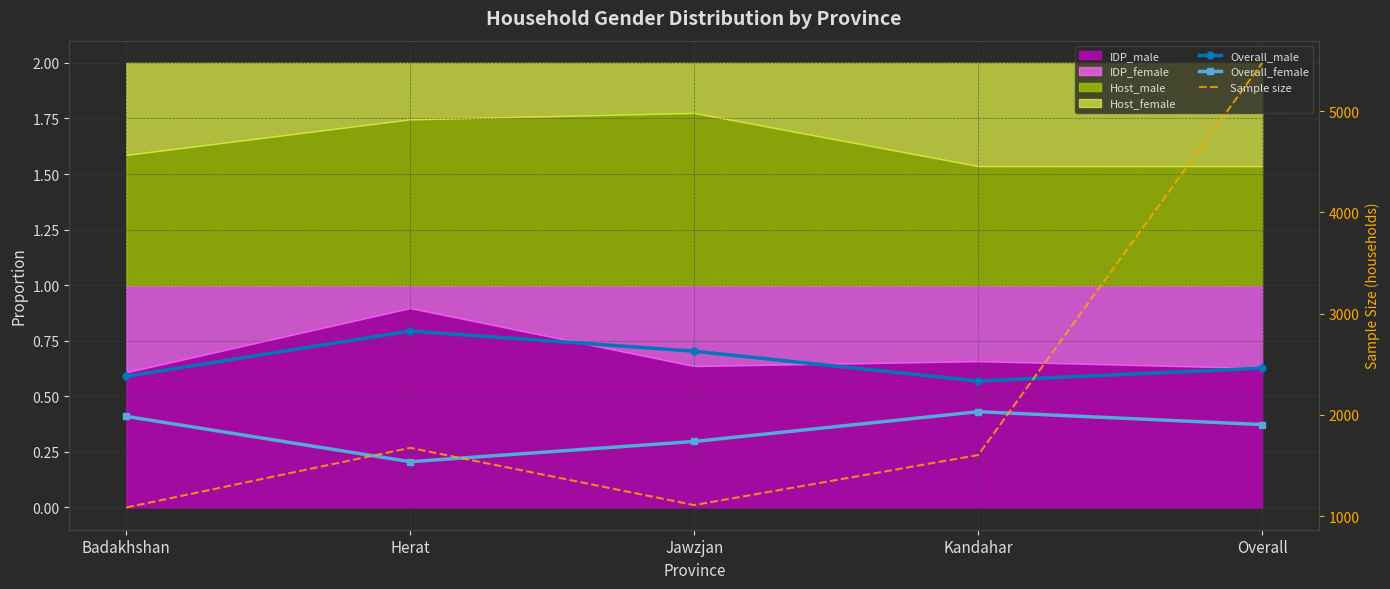

Where is Sample size nearest to the value 3280?

Herat